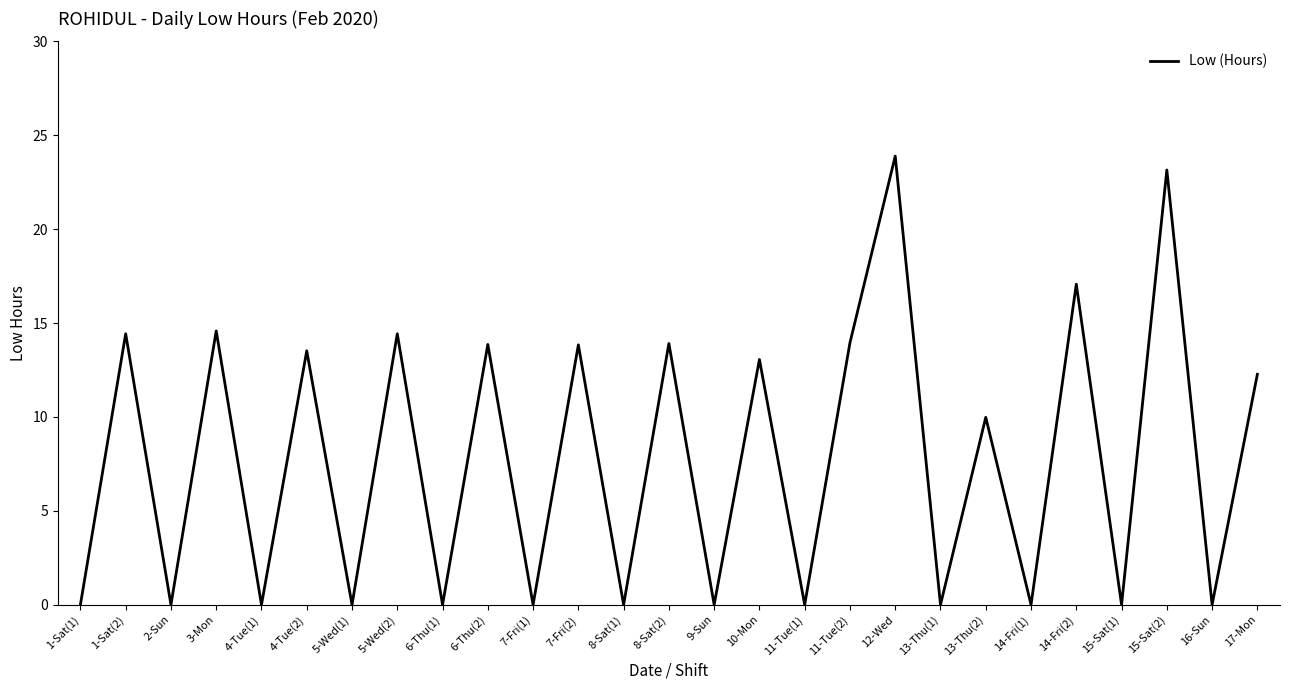

Count the number of categories in the chart.

27